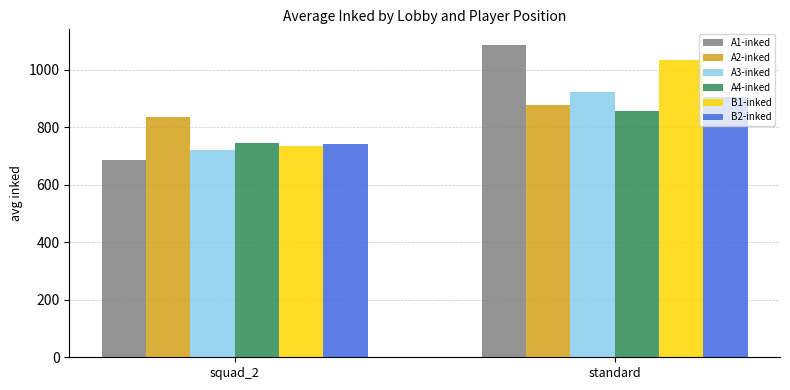

Between squad_2 and standard, which series saw the biggest shift?

A1-inked